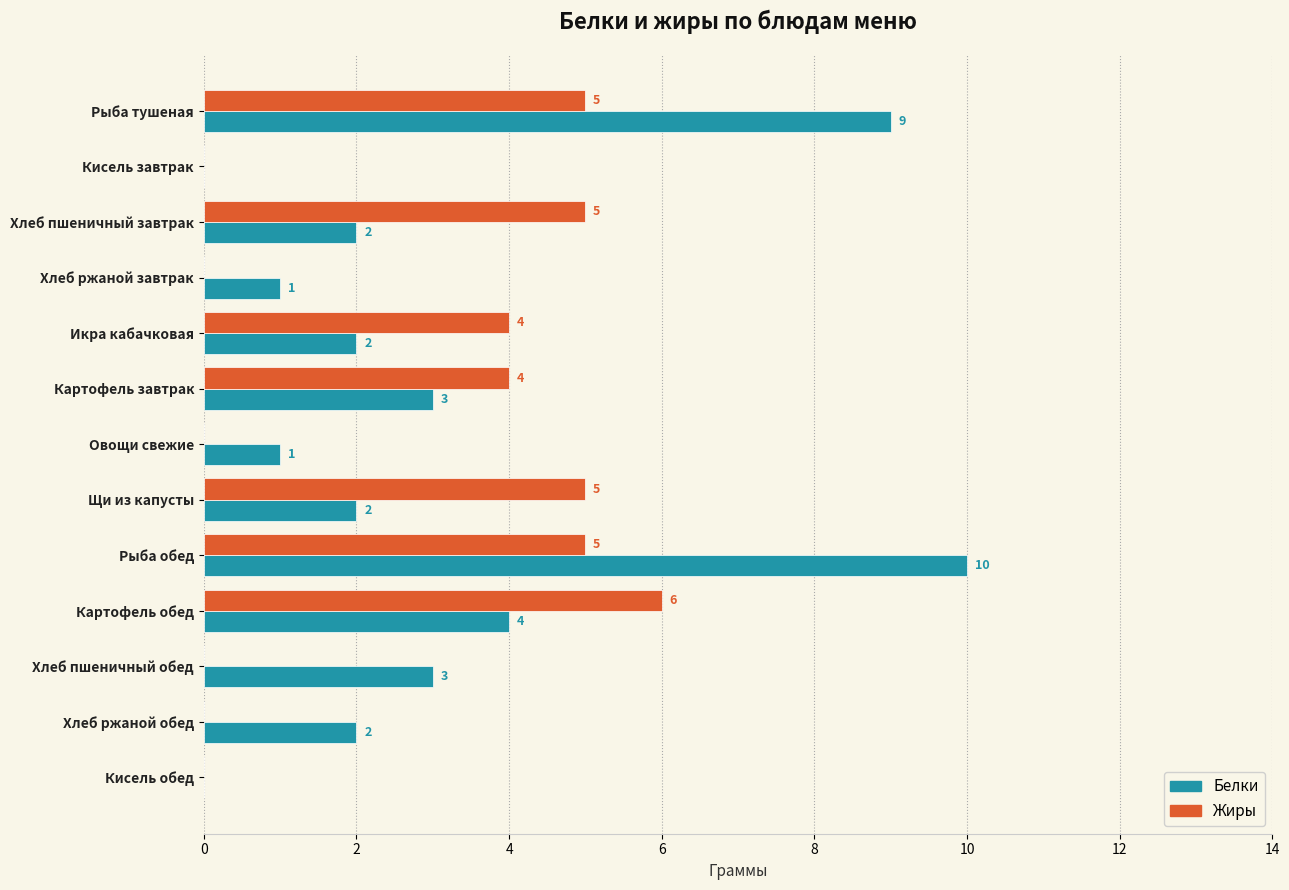

What is the maximum value for Белки?

10